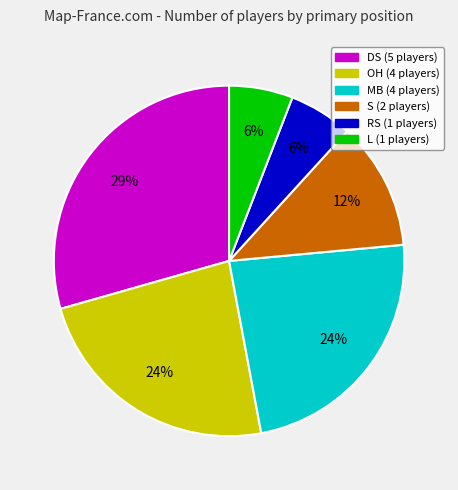

Does any single category account for the majority?

No